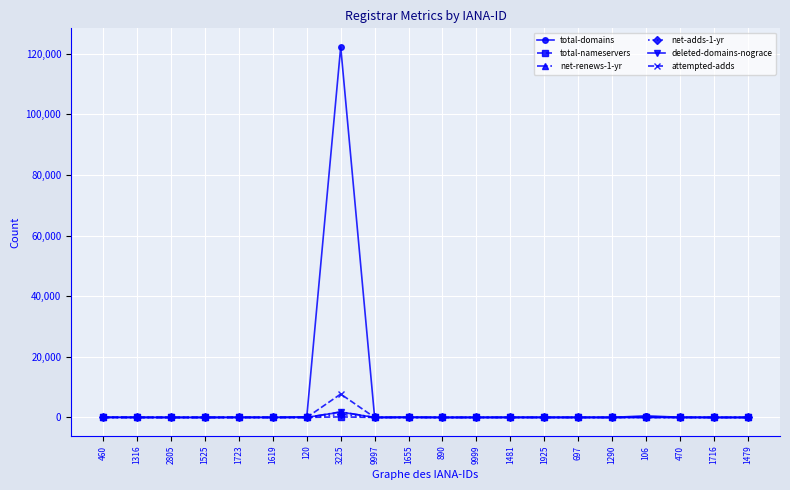

What position from the right is 890?

10